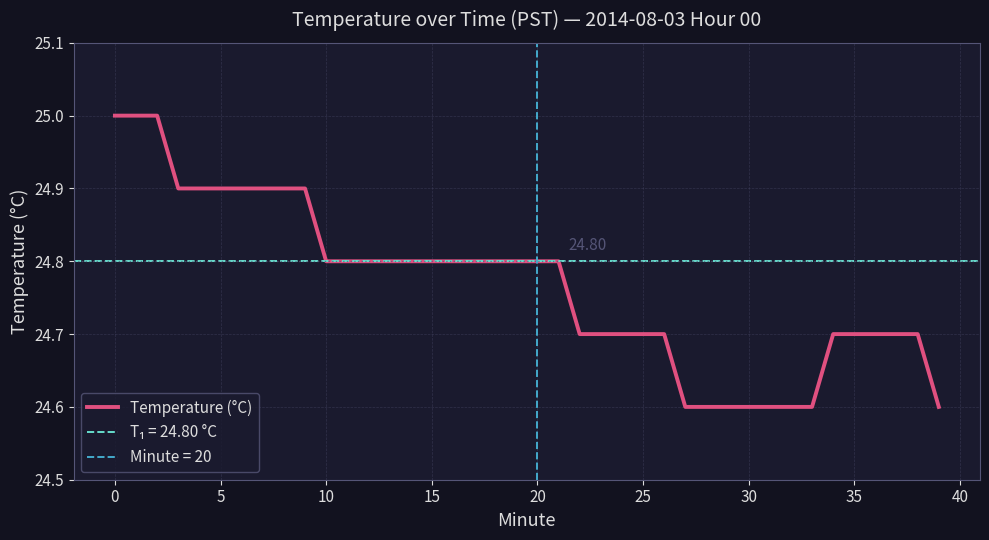

Is it true that the value at 24 is 35.8?

False